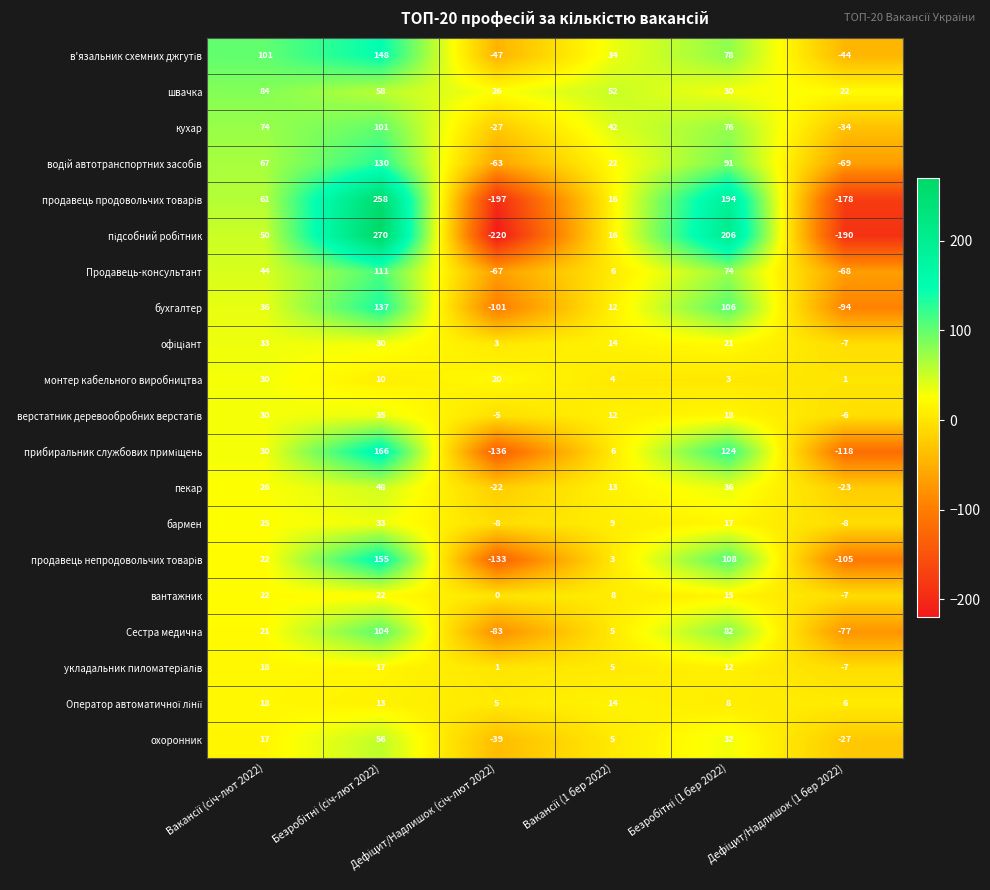

What is the maximum value for швачка?

84